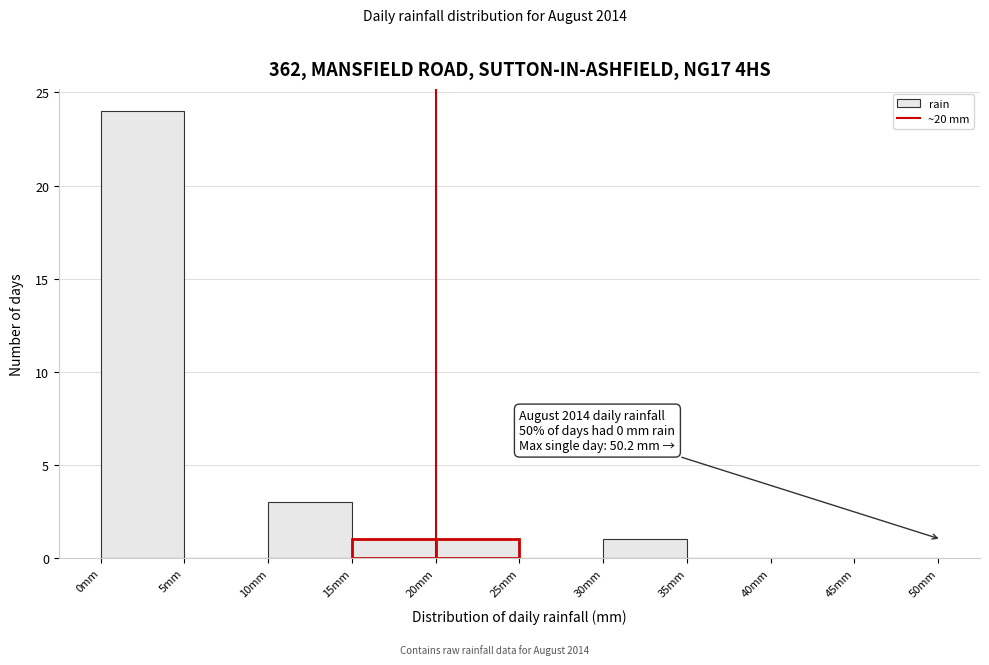

Which range on the x-axis has the tallest bar?

0 to 5